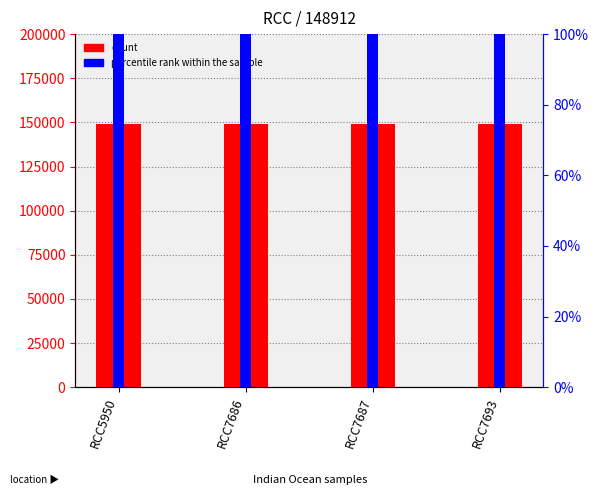

Reading right to left, transcribe all the data shown in this chart.

count: RCC7693=148912	RCC7687=148912	RCC7686=148912	RCC5950=148912
percentile rank within the sample: RCC7693=100	RCC7687=100	RCC7686=100	RCC5950=100